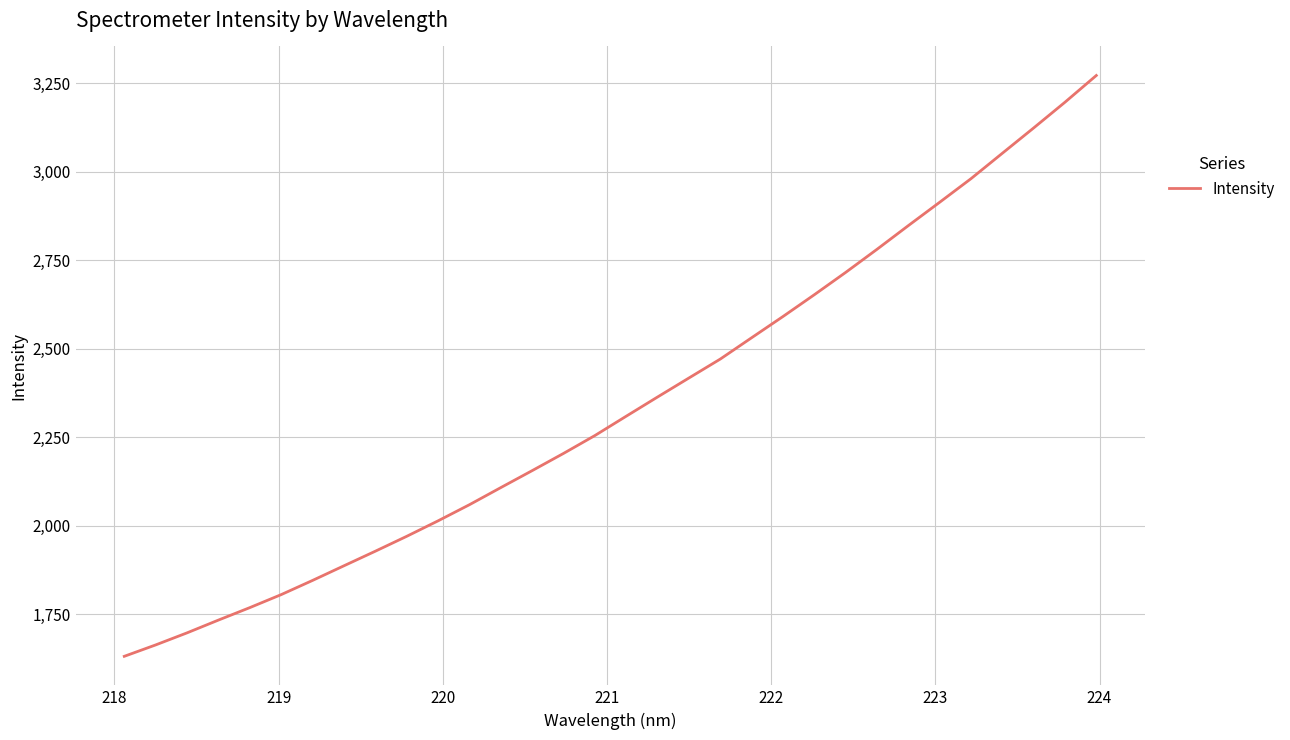

What is the minimum value shown in the chart?

1630.5